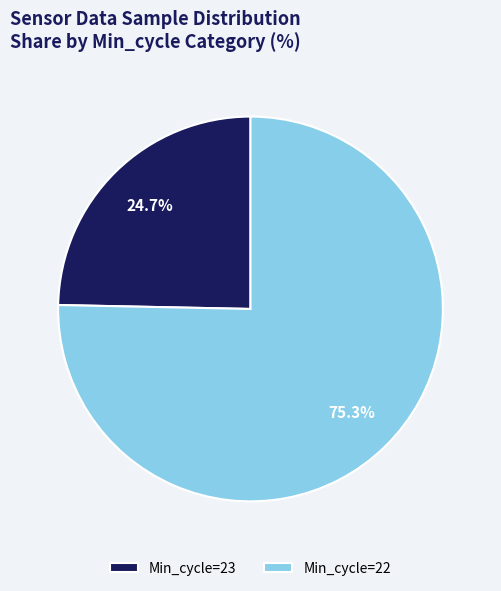

Which slice is the smallest?

Min_cycle=23